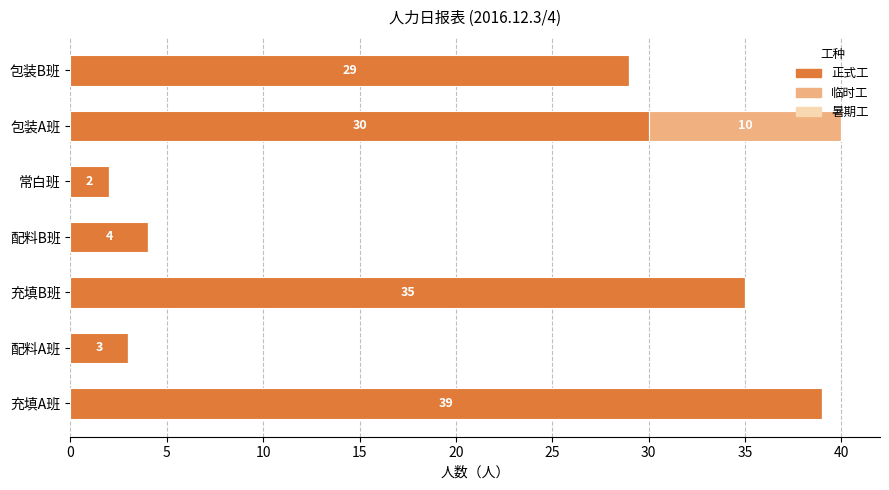

At which category is the sum across all series the highest?

包装A班